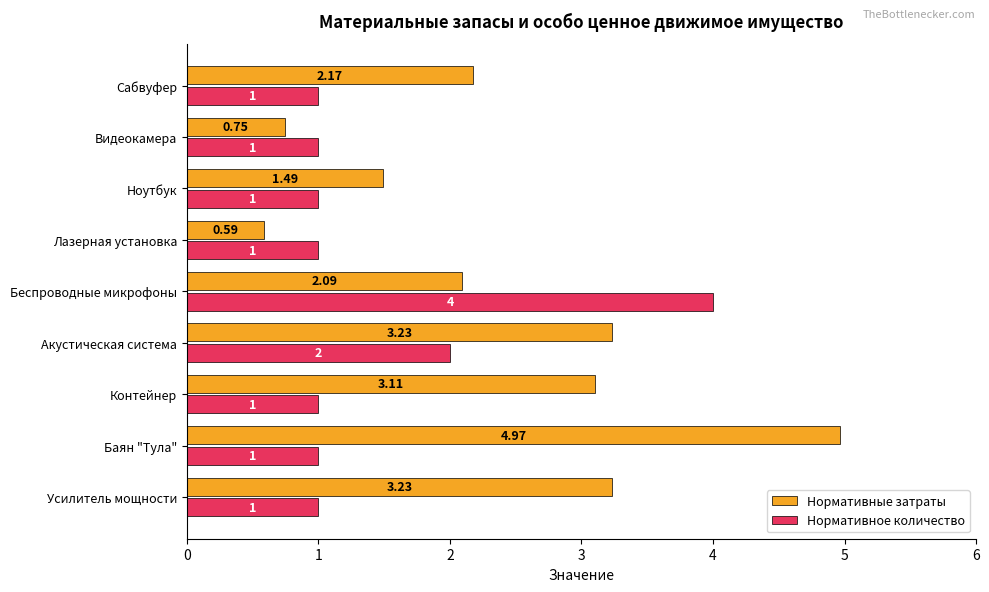

At which label is Нормативное количество closest to 2?

Акустическая система